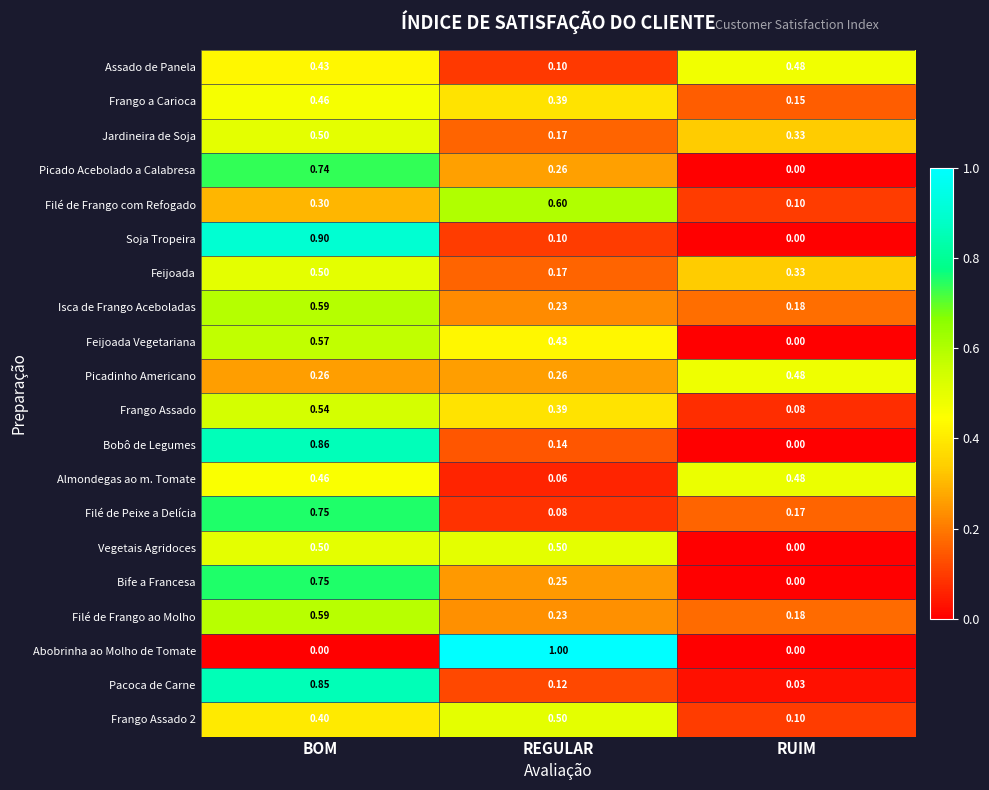

At which label does Picado Acebolado a Calabresa reach its minimum?

RUIM